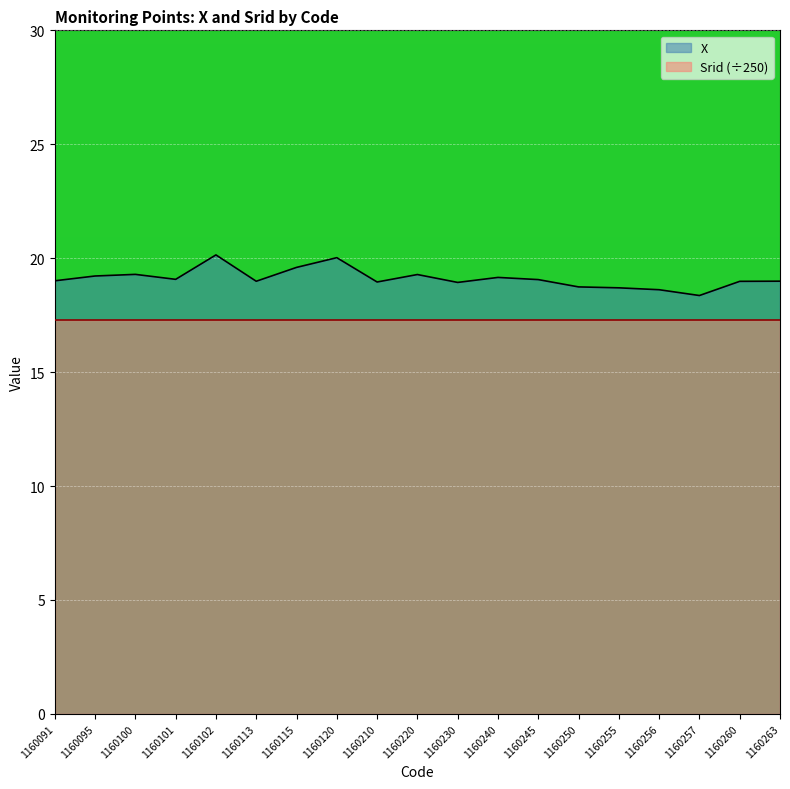

What is the average value?

19.1